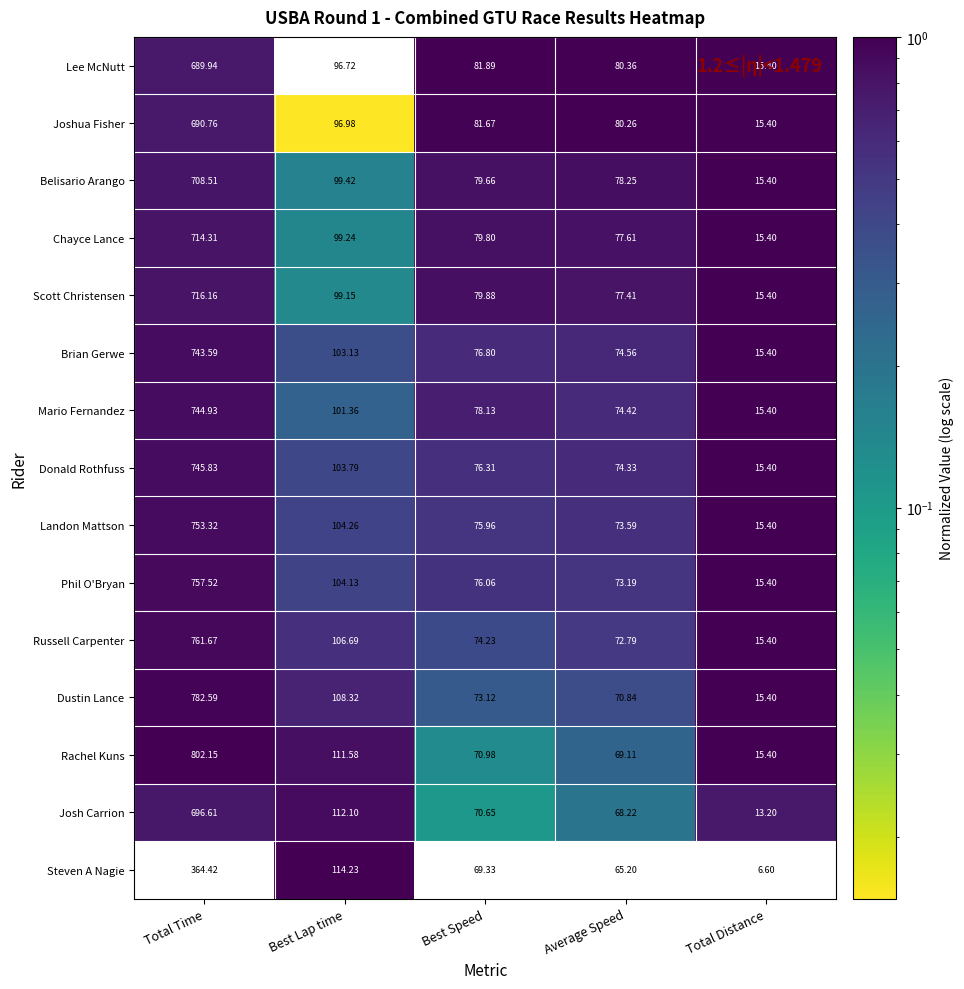

At which label does Landon Mattson first exceed 75?

Total Time